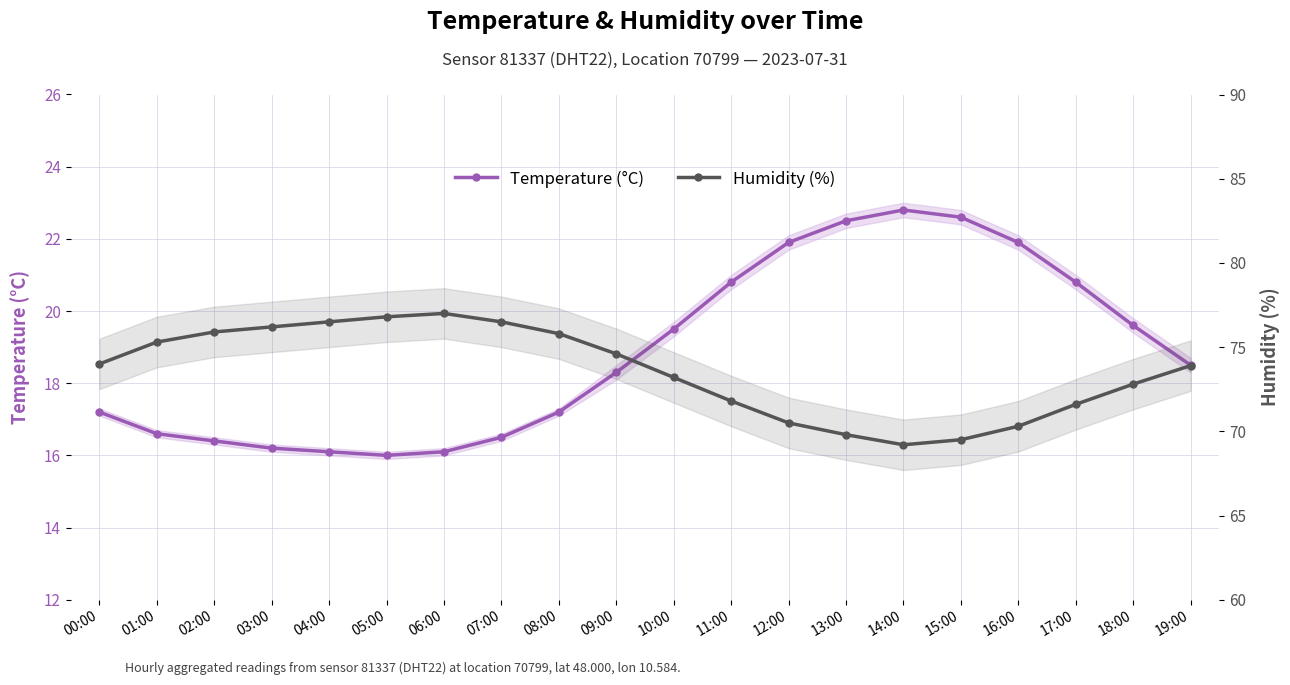

Is the value of Temperature (°C) at 02:00 greater than the value of Humidity (%) at 09:00?

No